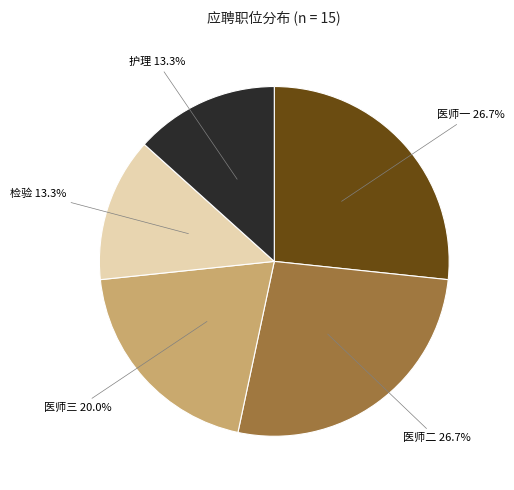

Is there any slice that represents more than half of the pie?

No